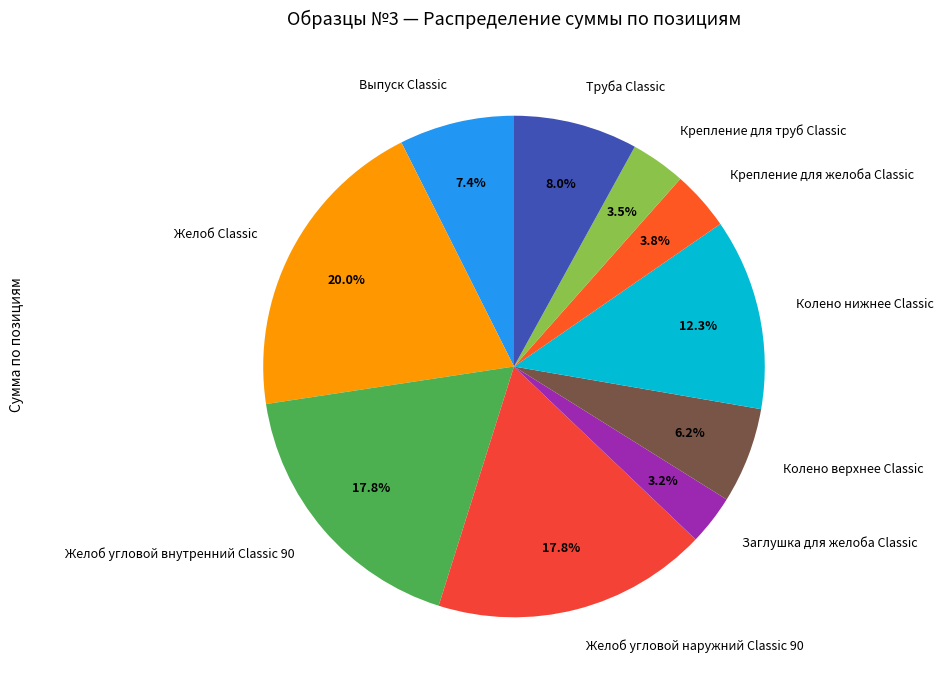

Which category has the biggest portion of the pie?

Желоб Classic